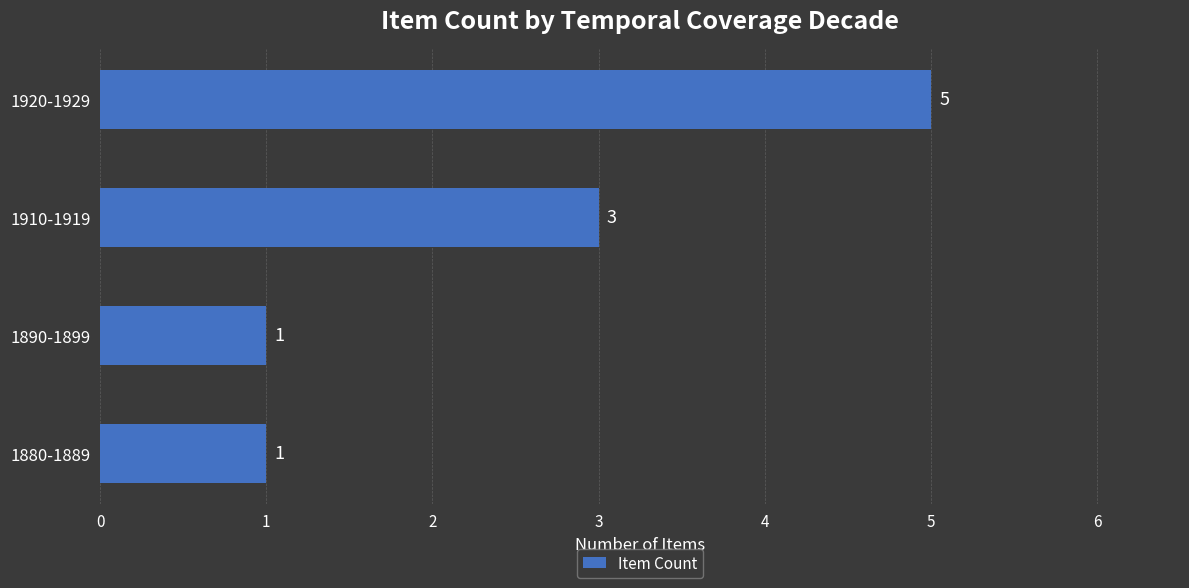

How many values are between 1 and 5?

4